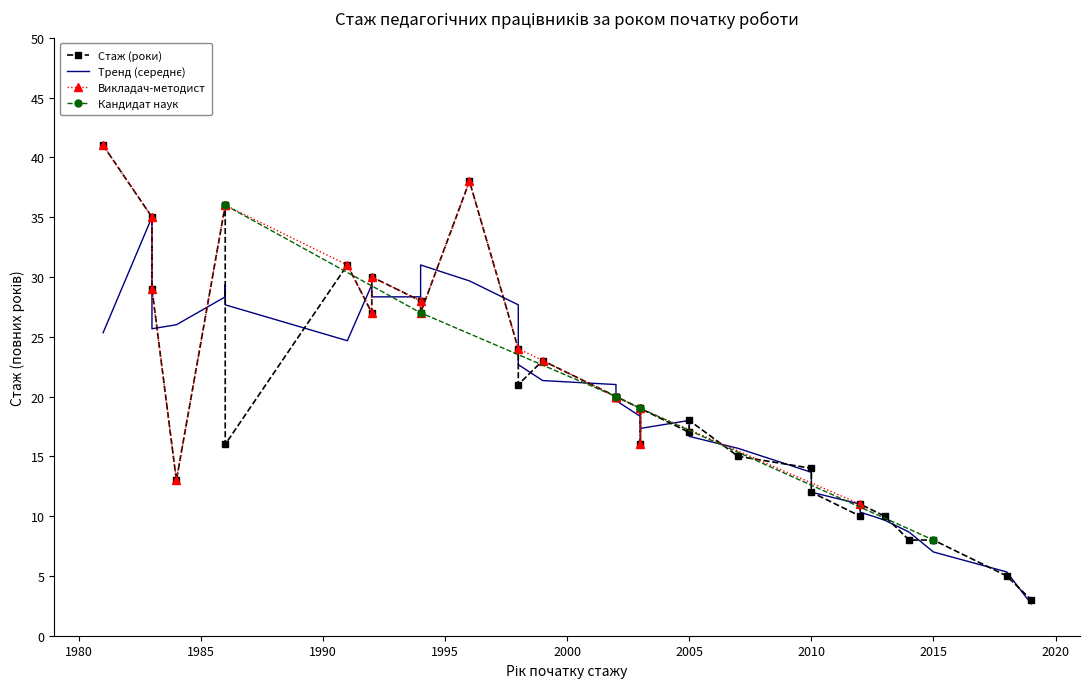

What is the ratio of the value at 32 to the value at 18?

1.5